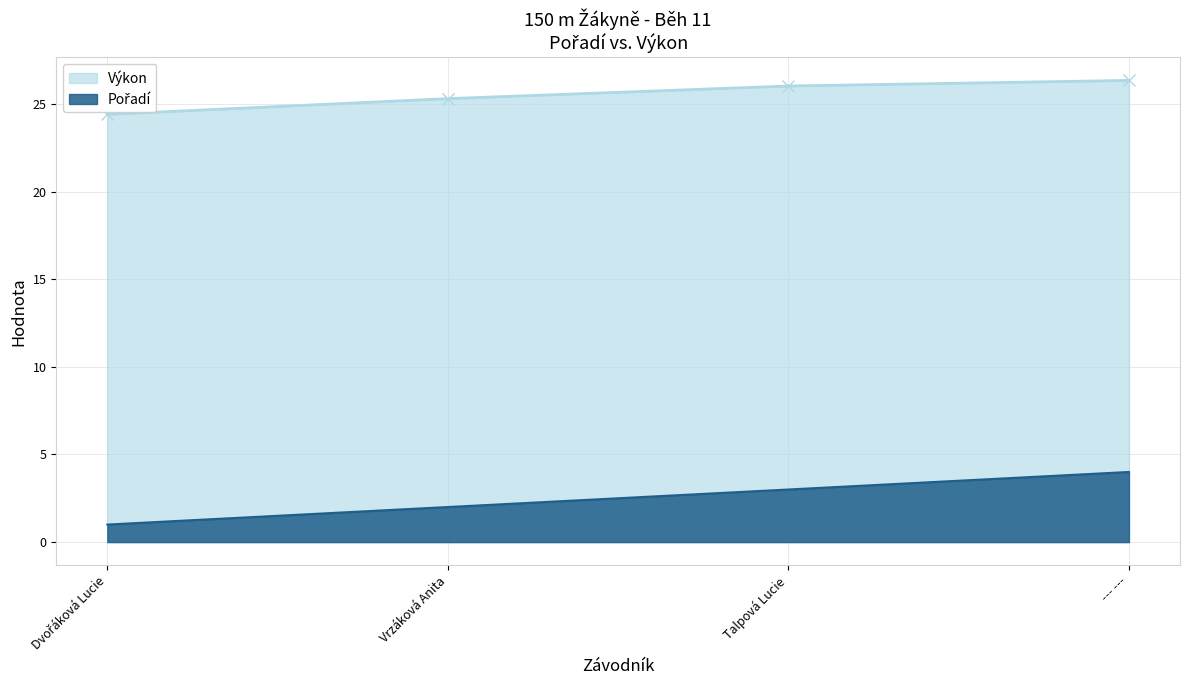

True or false: Výkon and Pořadí cross at least once.

False